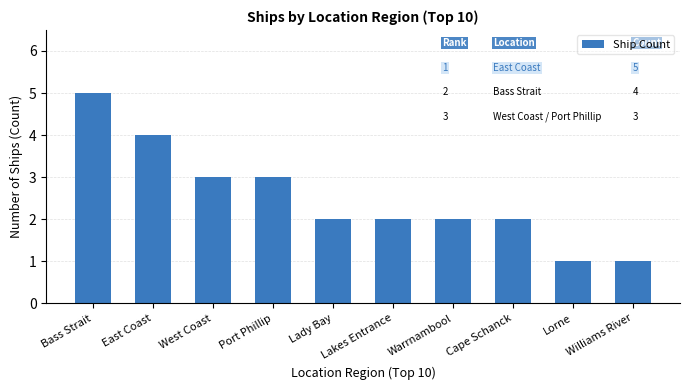

Is it true that the value at Williams River is 1?

True